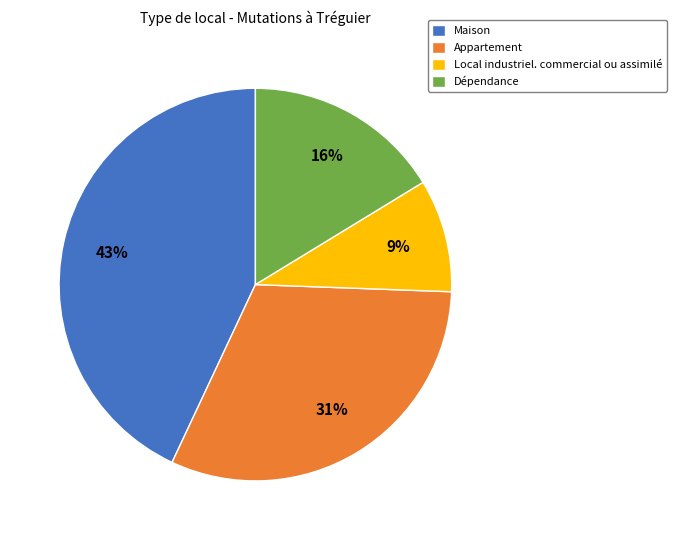

Which has a higher value, Dépendance or Local industriel. commercial ou assimilé?

Dépendance